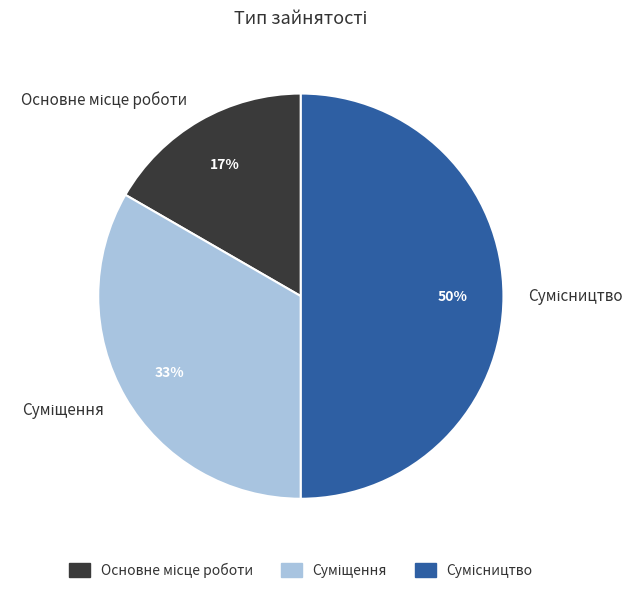

To the nearest percent, what is the average slice percentage?

33%